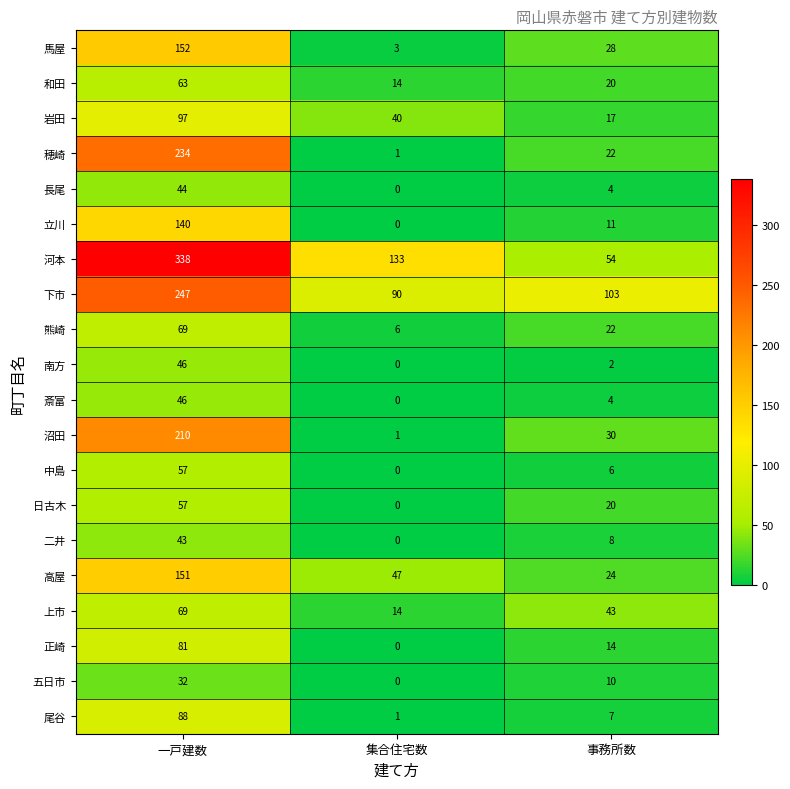

At which category does the chart reach its minimum across all series?

集合住宅数